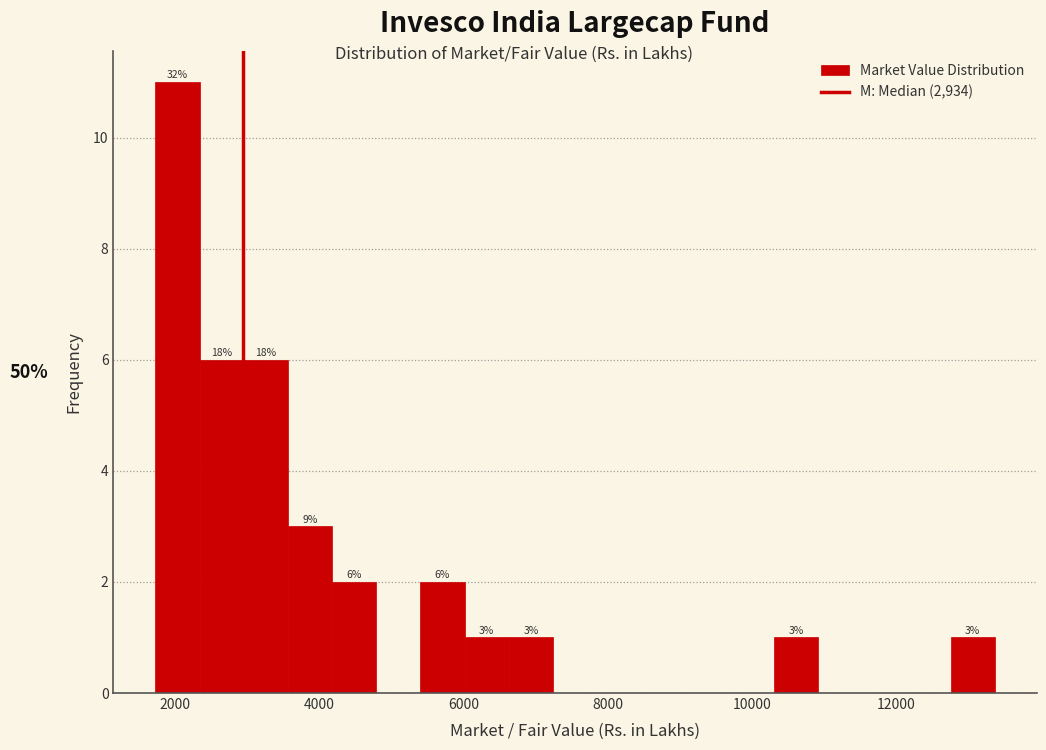

Read against the x-axis, roughly where is the centre of the tallest bar?

2000